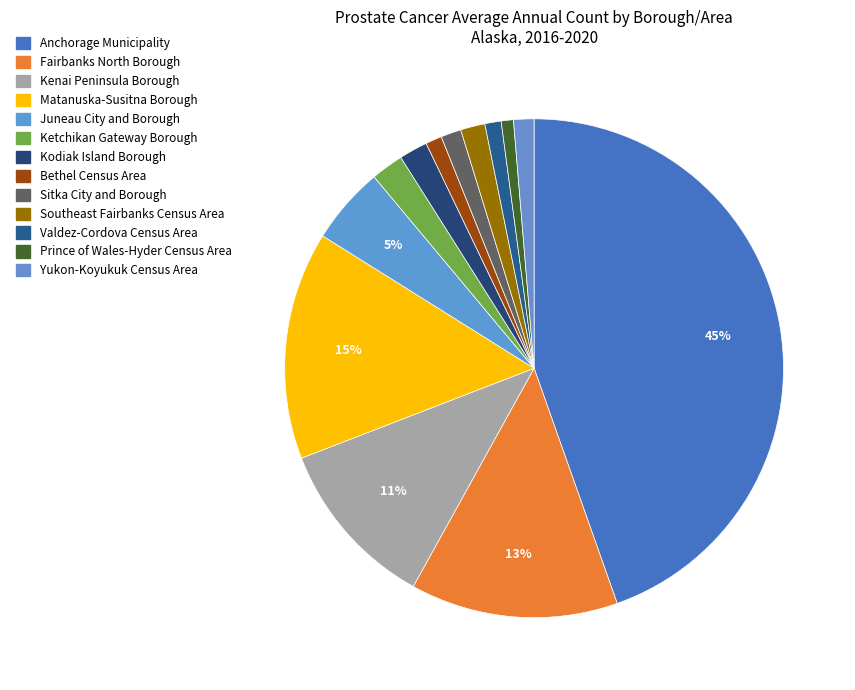

Approximately how many times larger is the value at Fairbanks North Borough compared to Valdez-Cordova Census Area?

12.8